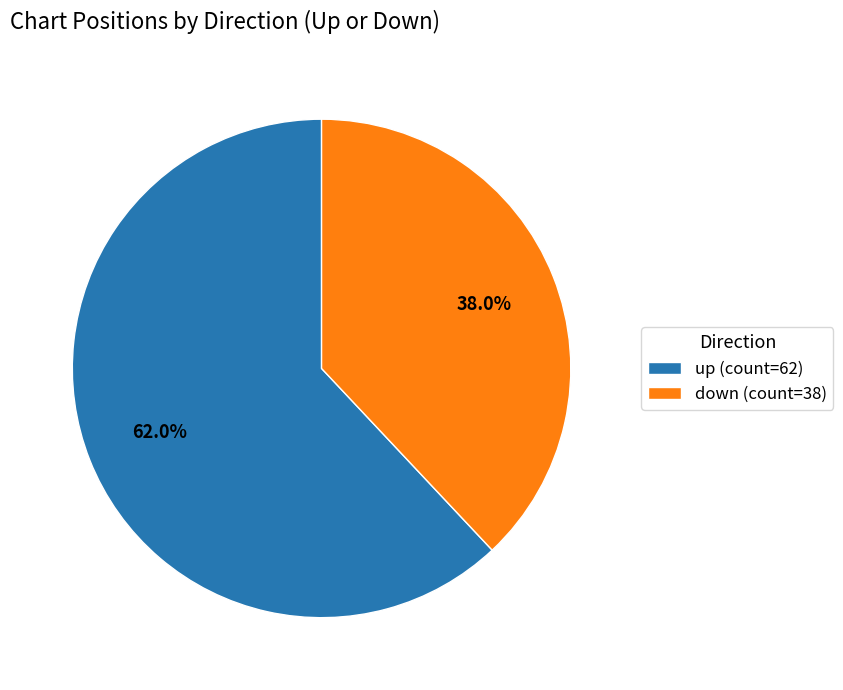

How many slices are in this pie chart?

2